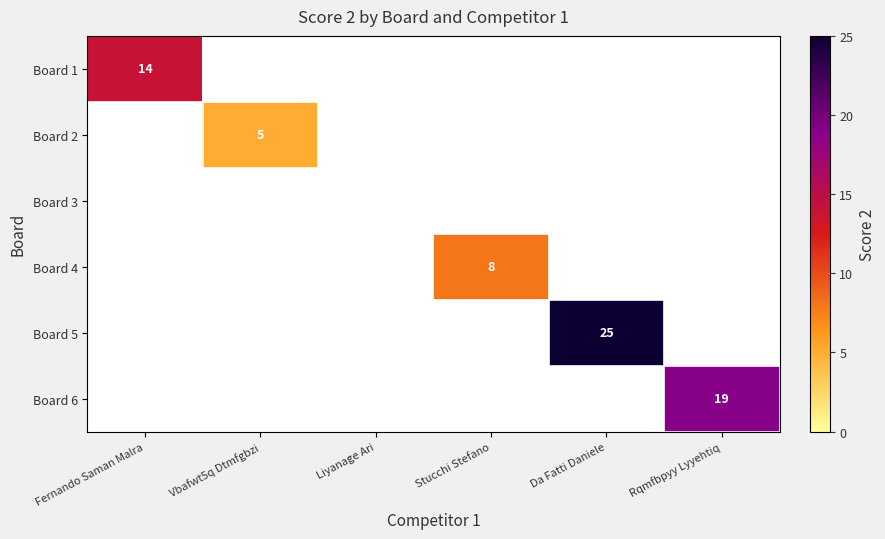

True or false: Board 1 has a value of 9 at Fernando Saman Malra.

False